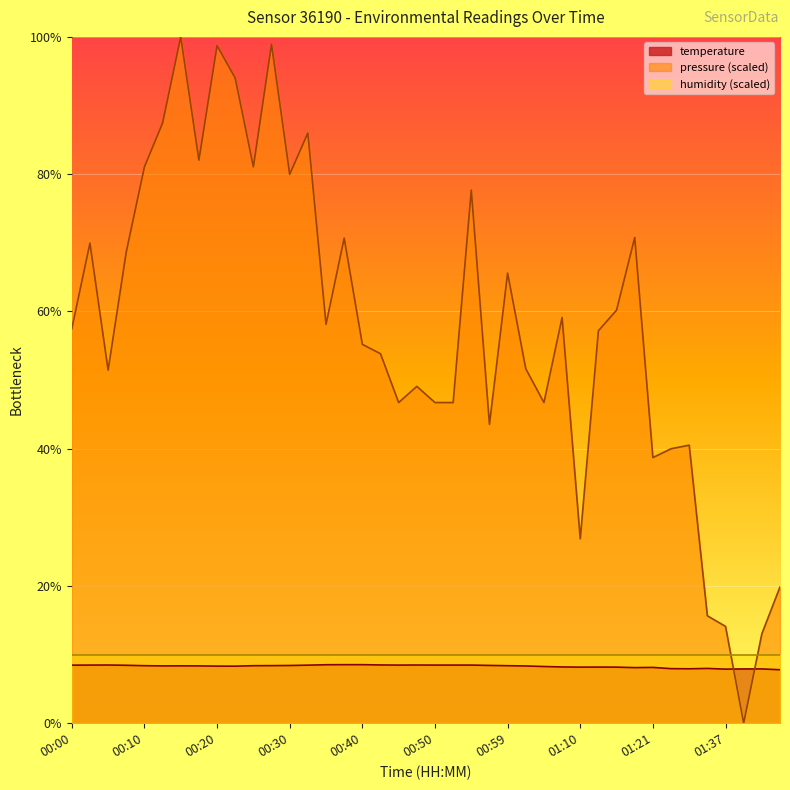

How many categories are shown in the chart?

40